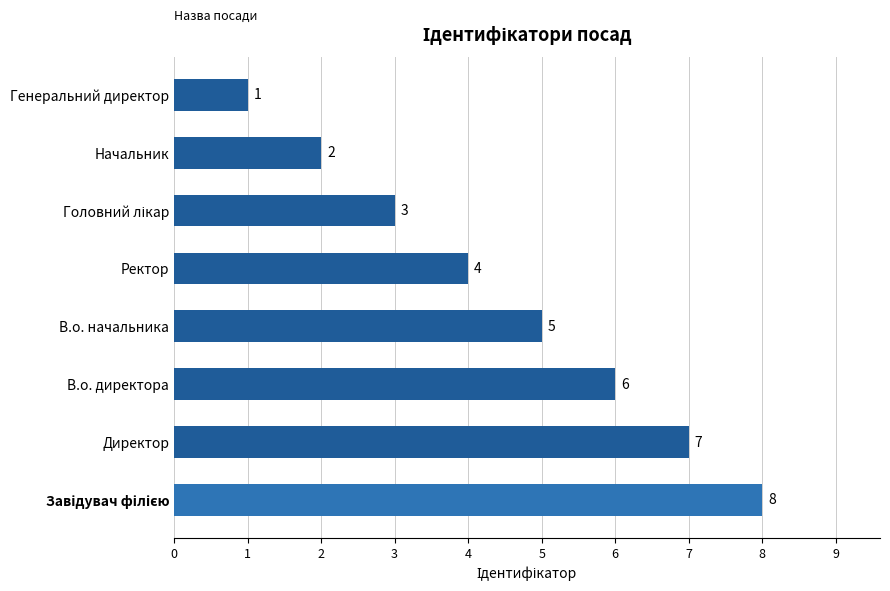

How many categories are shown in the chart?

8